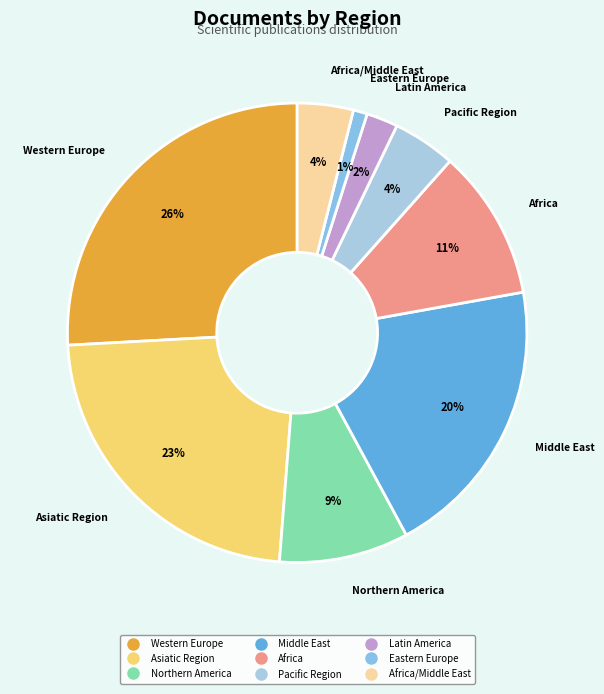

How many segments does this pie chart have?

9